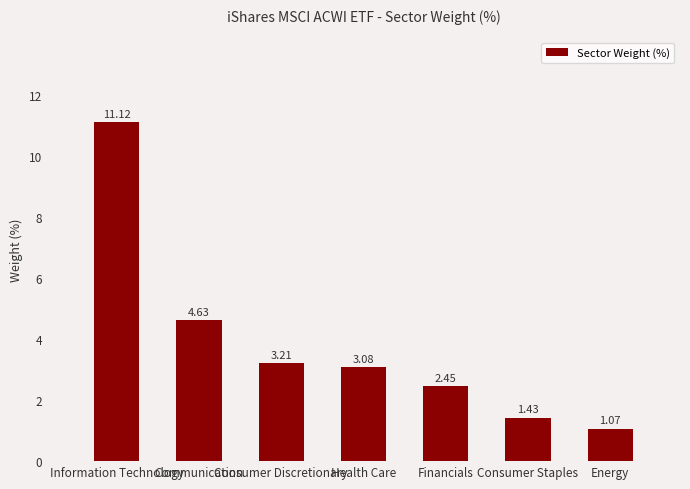

What is the difference between the values at Energy and Consumer Staples?

0.4